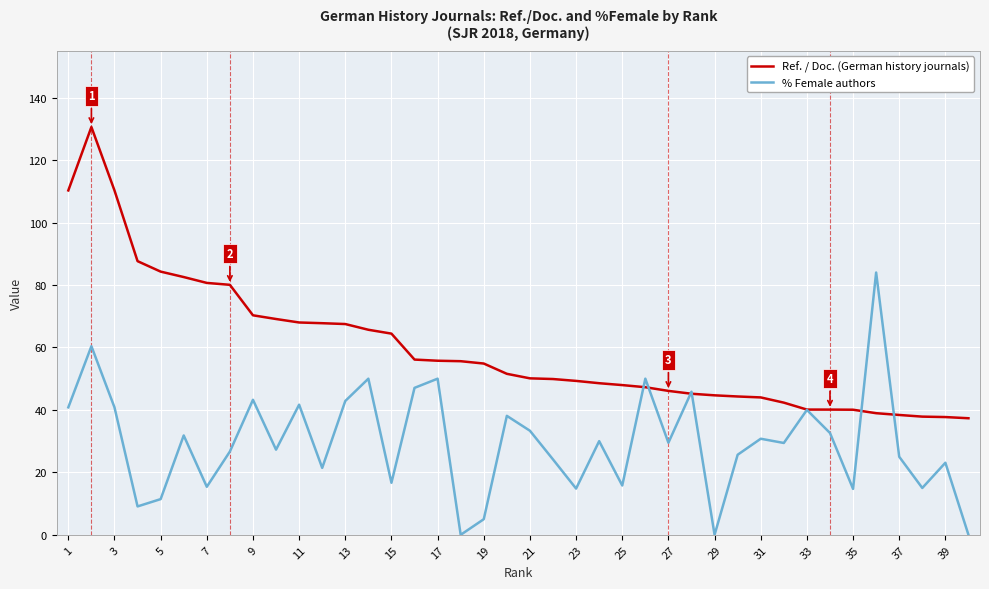

In % Female authors, how many points are higher than both neighbors (excluding endpoints)?

14